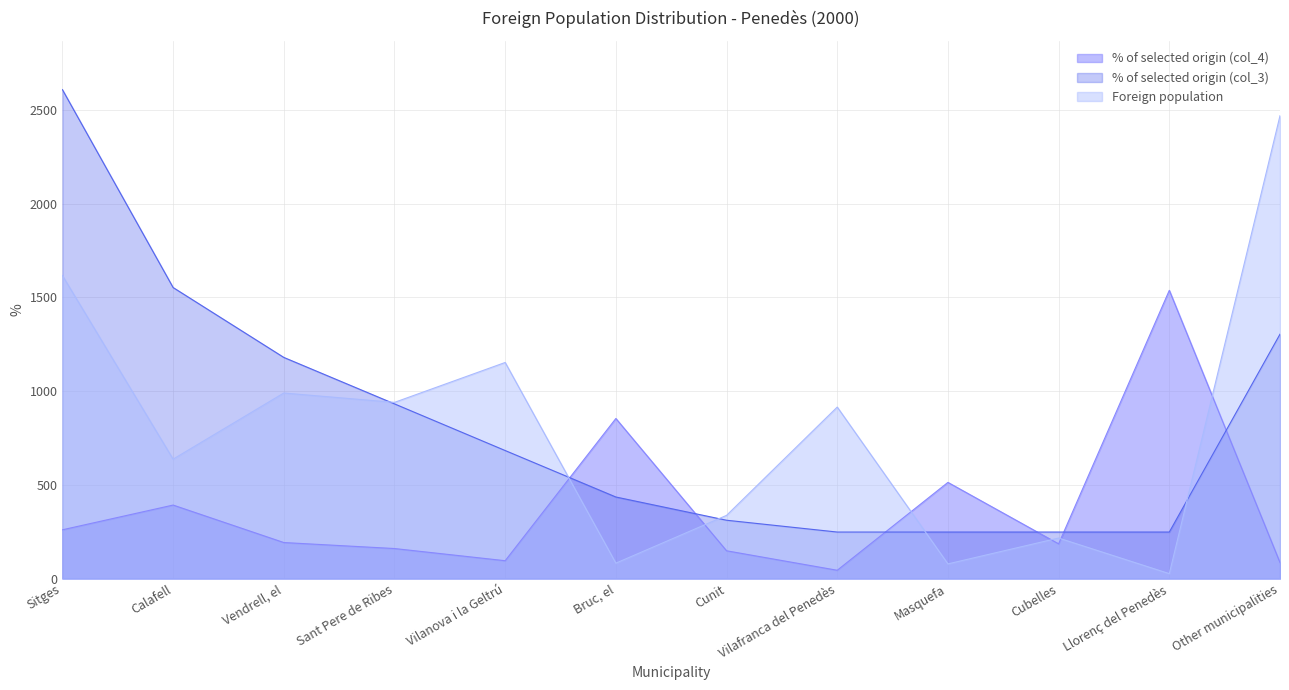

What position from the left is Calafell?

2